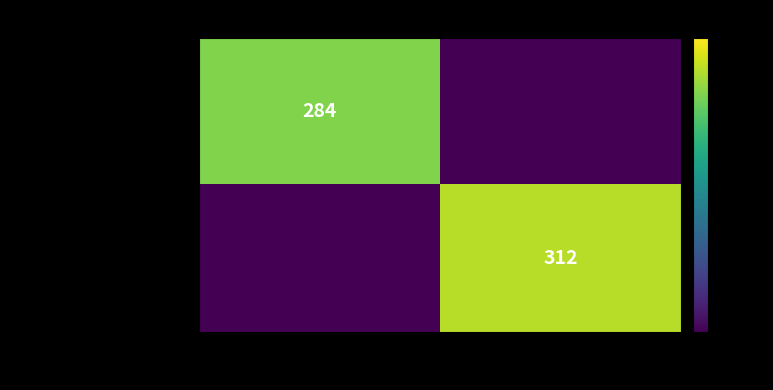

What is the total value across all series at 4766?

312